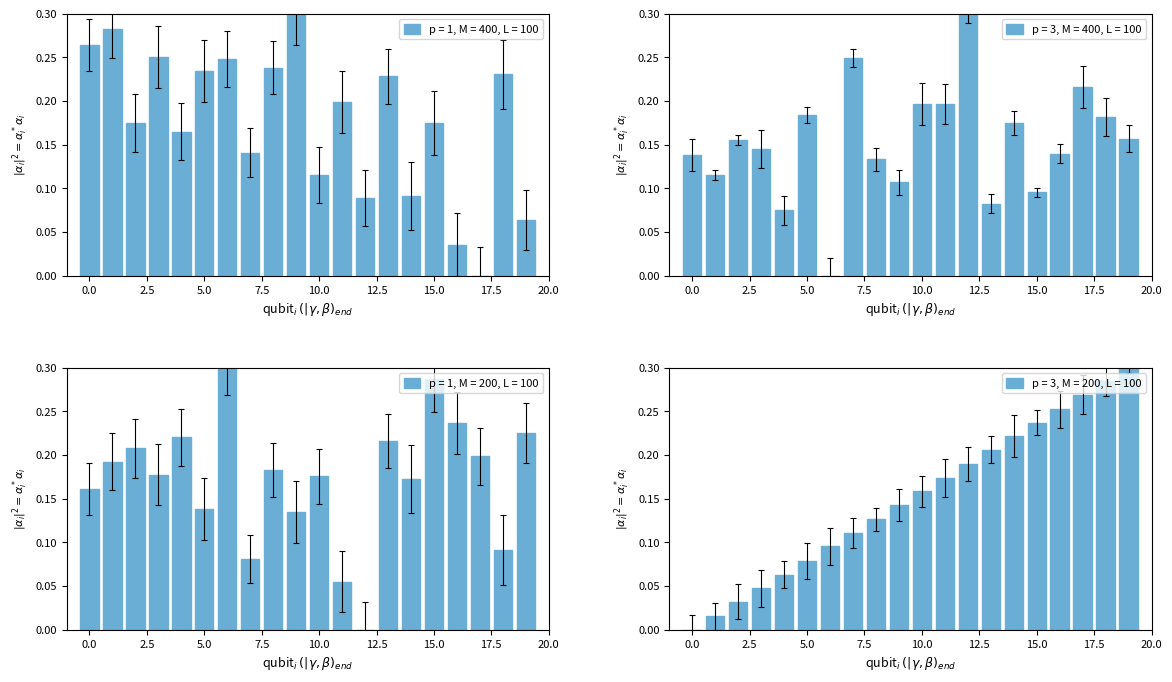

What is the highest value of the p = 3, M = 400, L = 100 series?

0.3